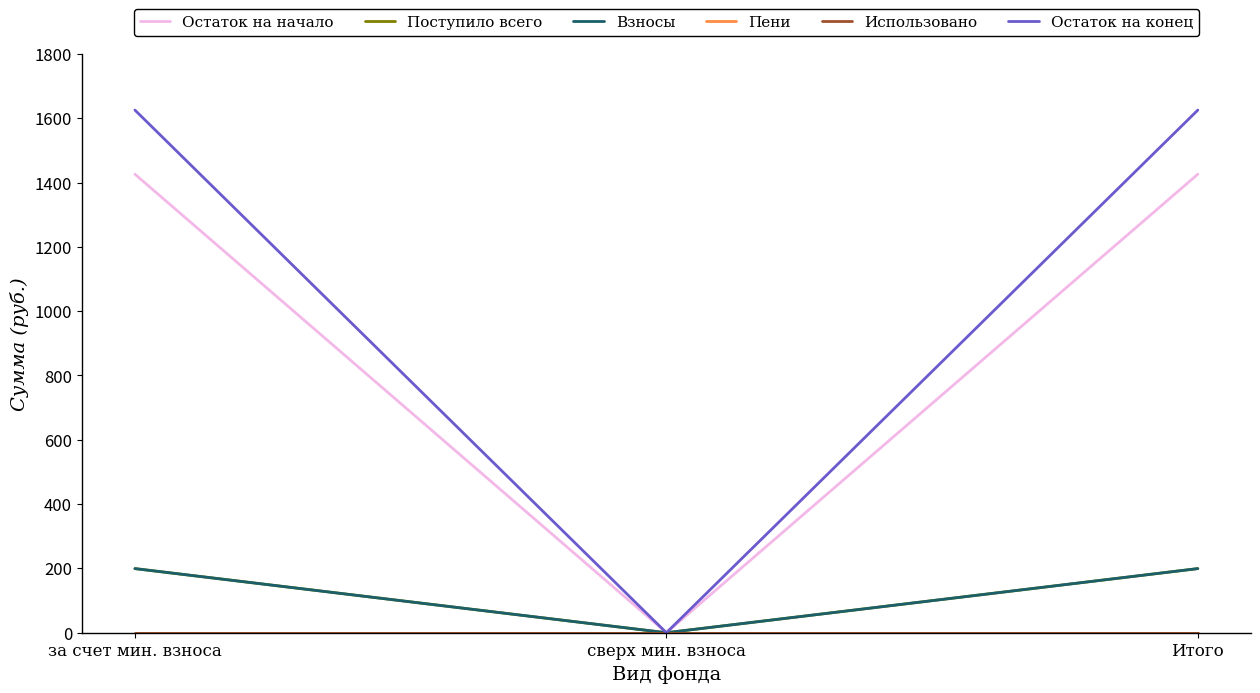

Does the chart display data point markers on the line(s)?

No